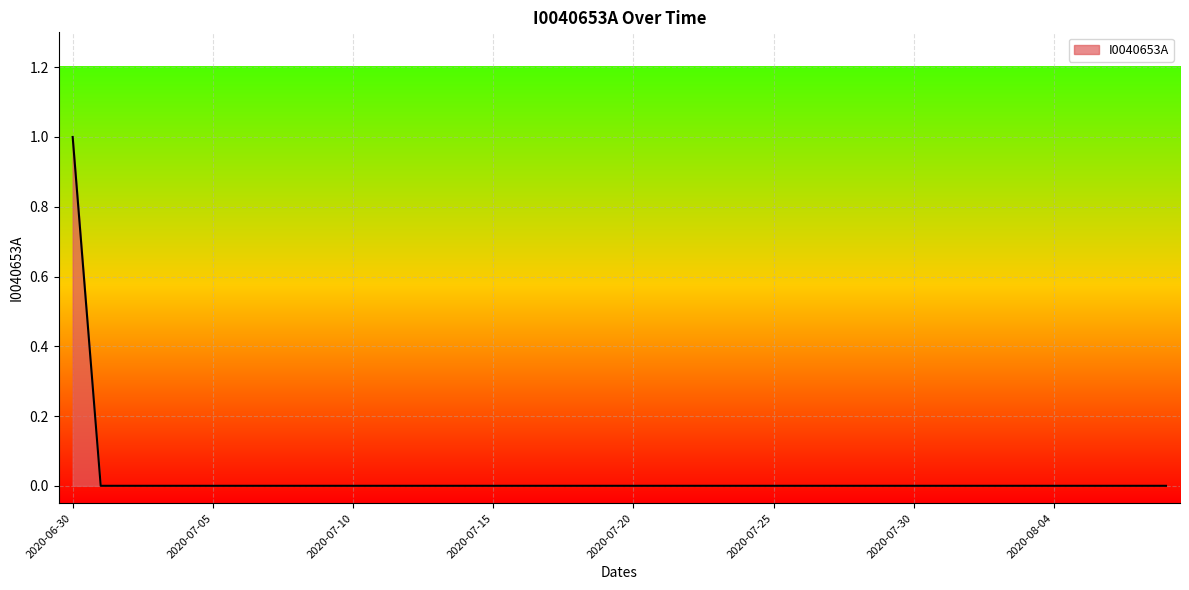

What is the sum of all values?

1